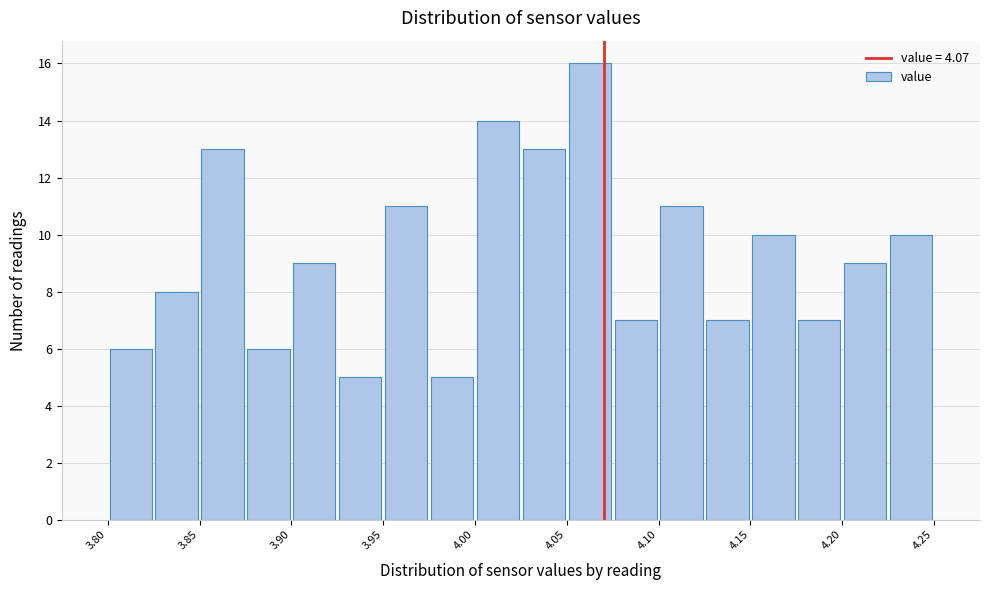

Reading left to right, transcribe this chart: for each bar, give the range it covers on the x-axis and its height. The values are not printed on the chart, so give them approximately, as read against the axis.

3.800 to 3.825: 6
3.825 to 3.850: 8
3.850 to 3.875: 13
3.875 to 3.900: 6
3.900 to 3.925: 9
3.925 to 3.950: 5
3.950 to 3.975: 11
3.975 to 4.000: 5
4.000 to 4.025: 14
4.025 to 4.050: 13
4.050 to 4.075: 16
4.075 to 4.100: 7
4.100 to 4.125: 11
4.125 to 4.150: 7
4.150 to 4.175: 10
4.175 to 4.200: 7
4.200 to 4.225: 9
4.225 to 4.250: 10